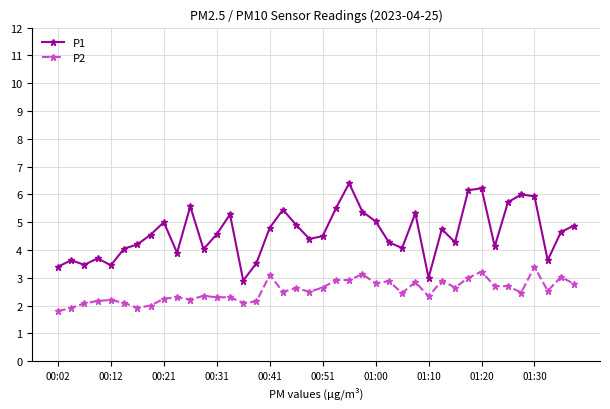

What is the average value of the P1 series?

4.6